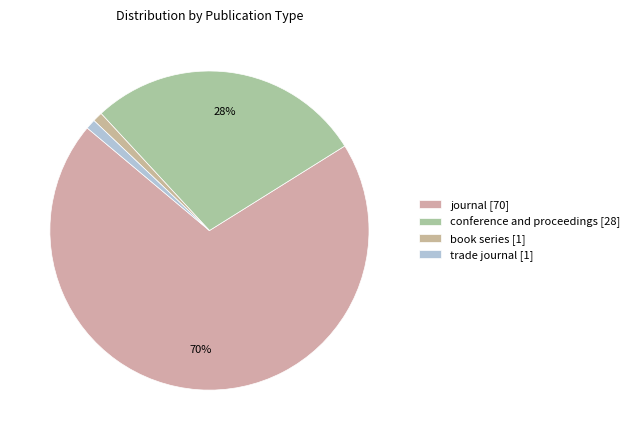

The book series slice represents 1% of the pie. True or false?

True